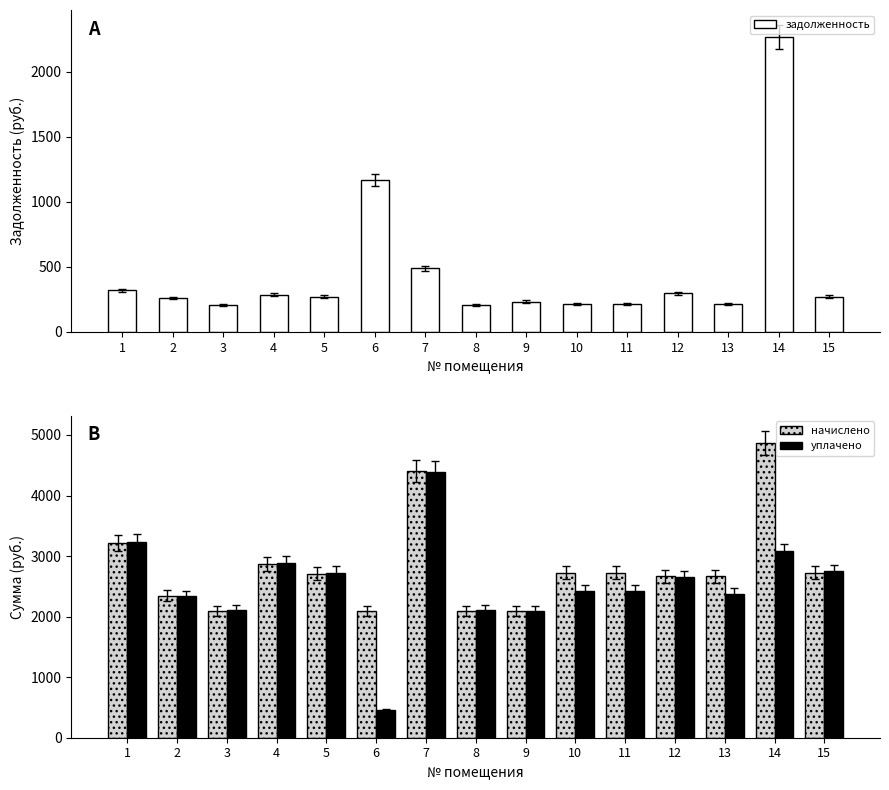

What is the value of the уплачено bar at the 15th from the left?

2745.4